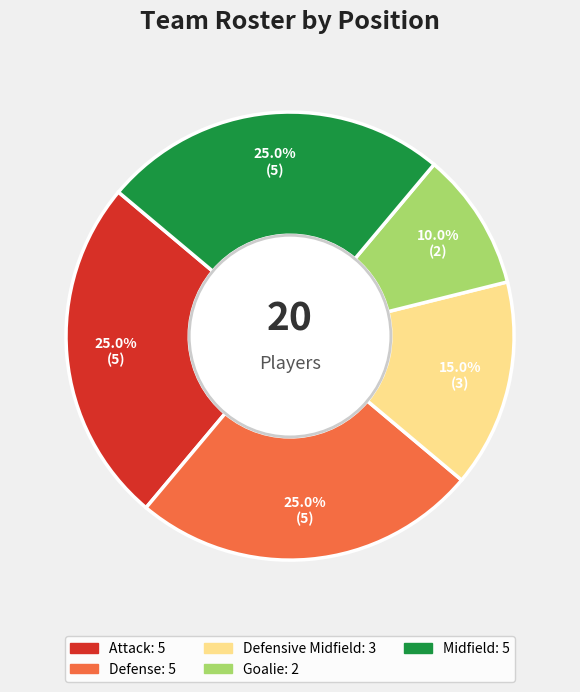

Does Defense represent more than half of the total?

No